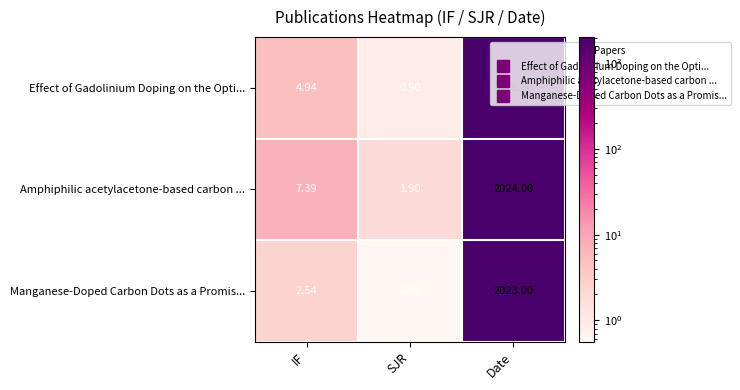

Where is Effect of Gadolinium Doping on the Opti... nearest to the value 1012?

IF